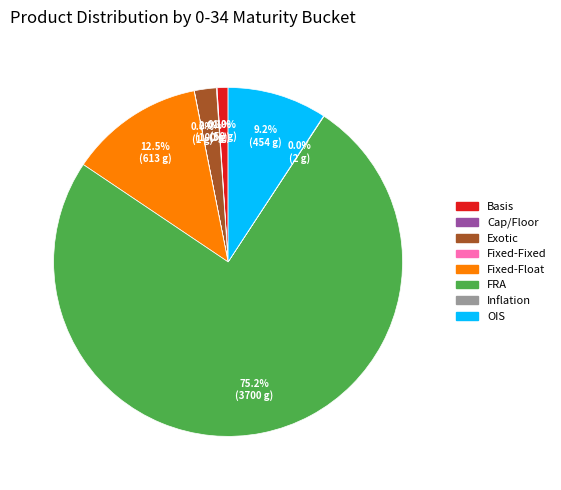

Does any single category account for the majority?

Yes